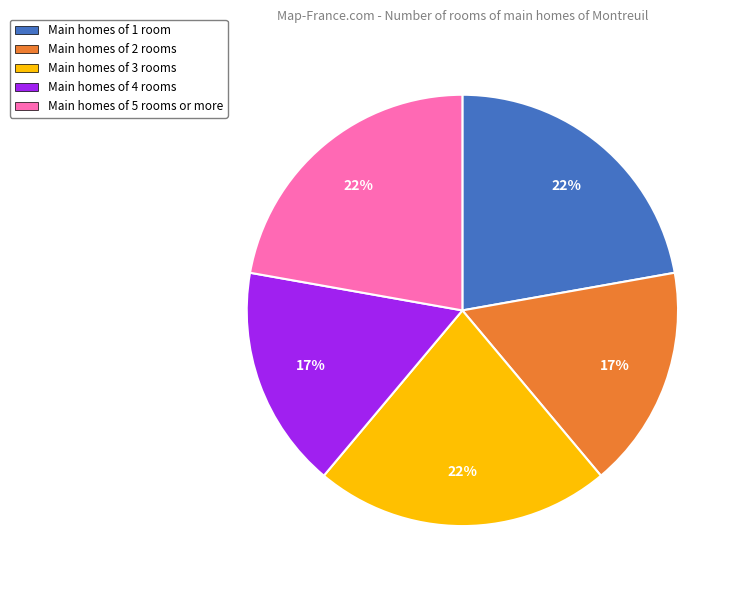

Is there a majority slice in this chart?

No